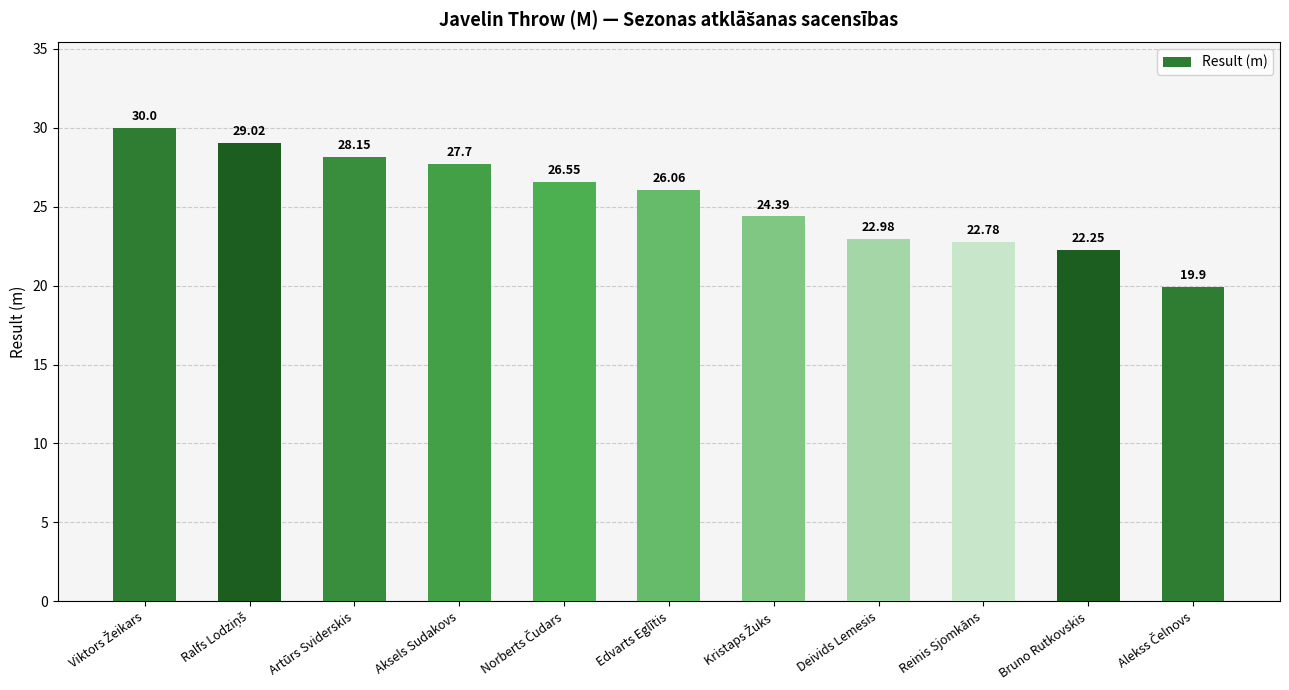

How many bars are there in total?

11